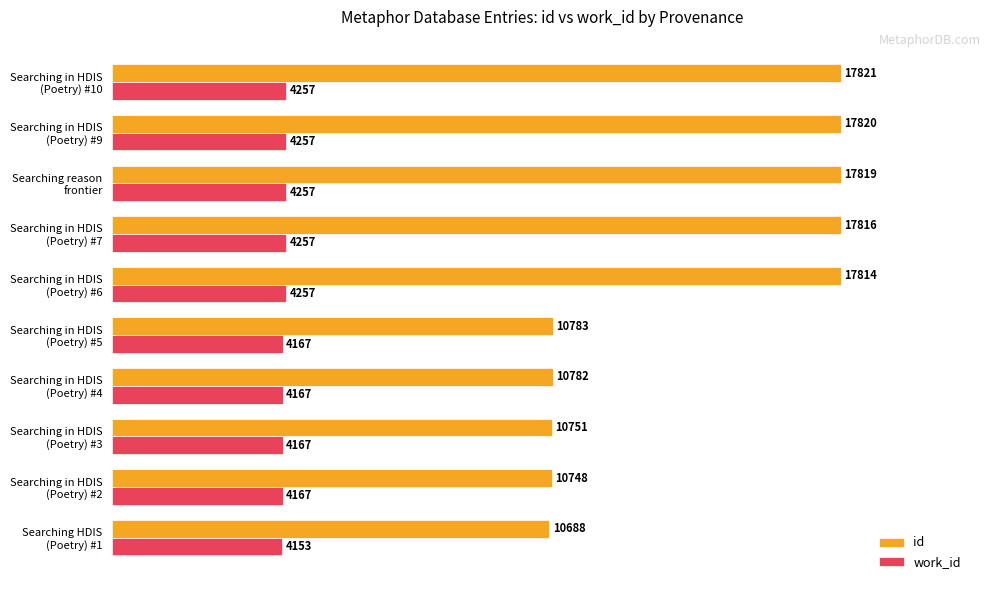

What is the highest value of the id series?

17821